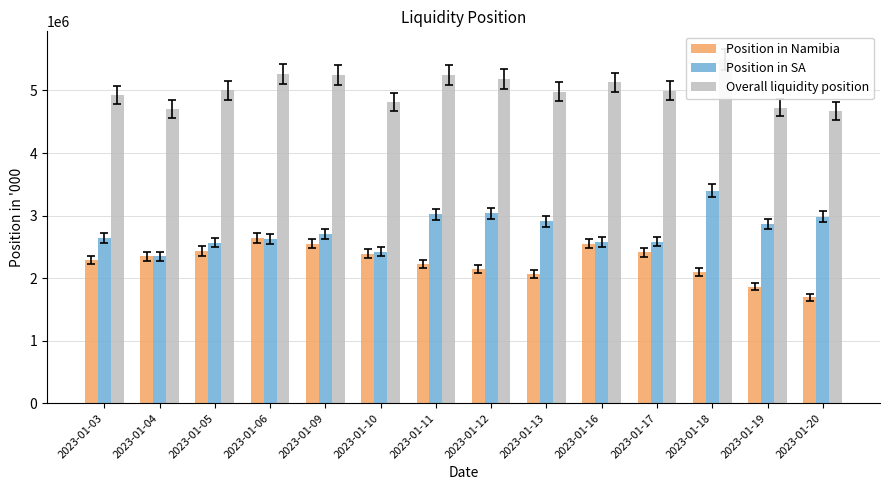

The Position in Namibia series shows 1371703.9 at 2023-01-13. True or false?

False